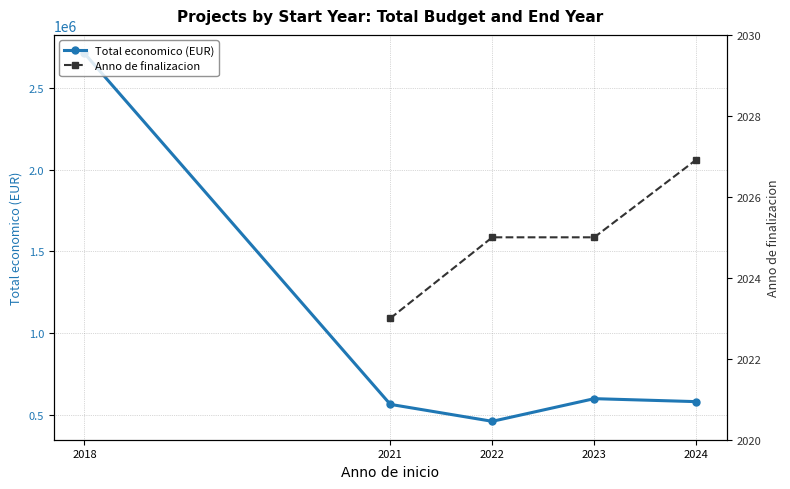

True or false: Total economico (EUR) and Anno de finalizacion intersect in this chart.

False